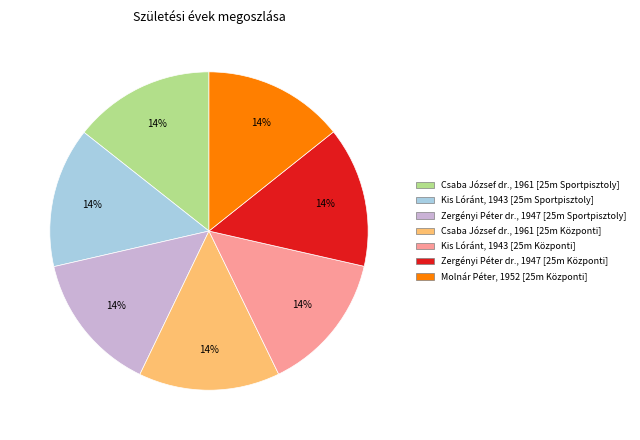

What percentage is the Zergényi Péter dr., 1947 [25m Sportpisztoly] slice, to the nearest percent?

14%